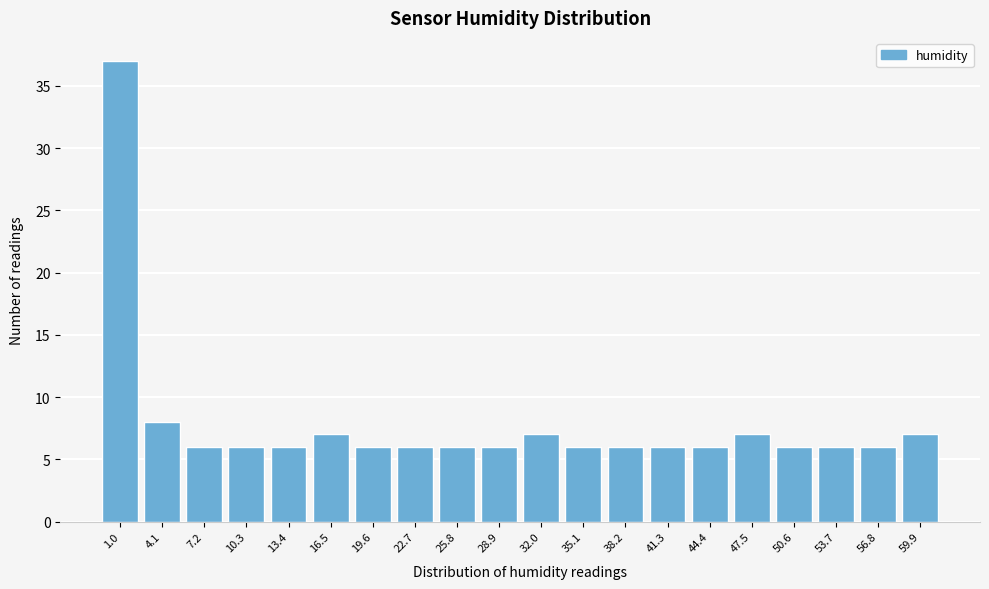

Reading left to right, what are all the values shown in this chart?

37	8	6	6	6	7	6	6	6	6	7	6	6	6	6	7	6	6	6	7